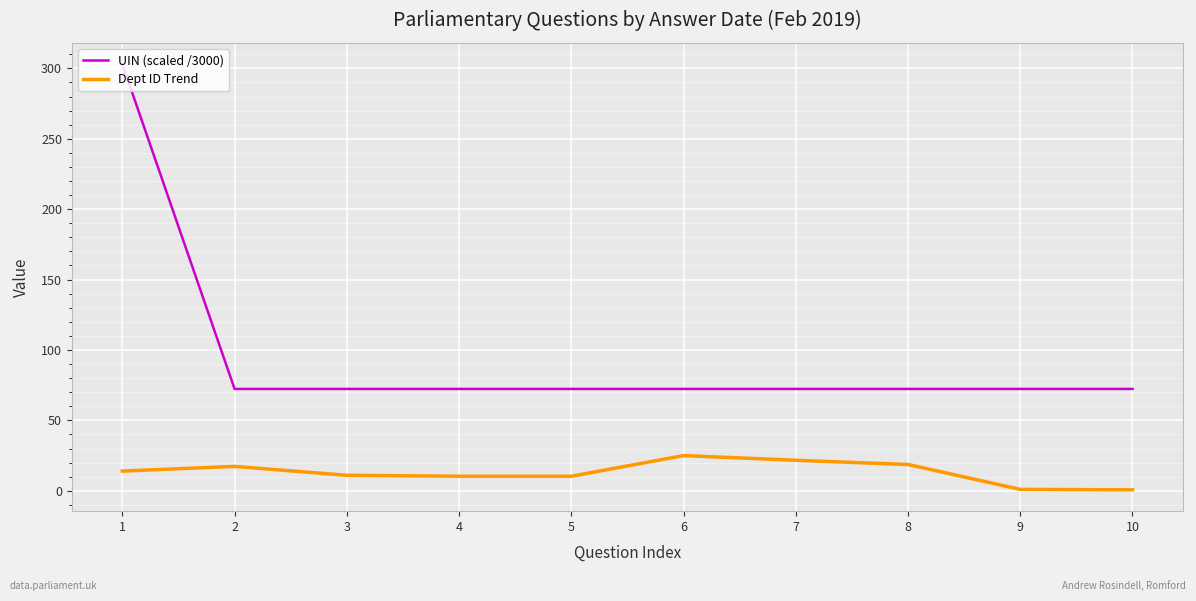

True or false: Dept ID Trend and UIN (scaled /3000) cross at least once.

False